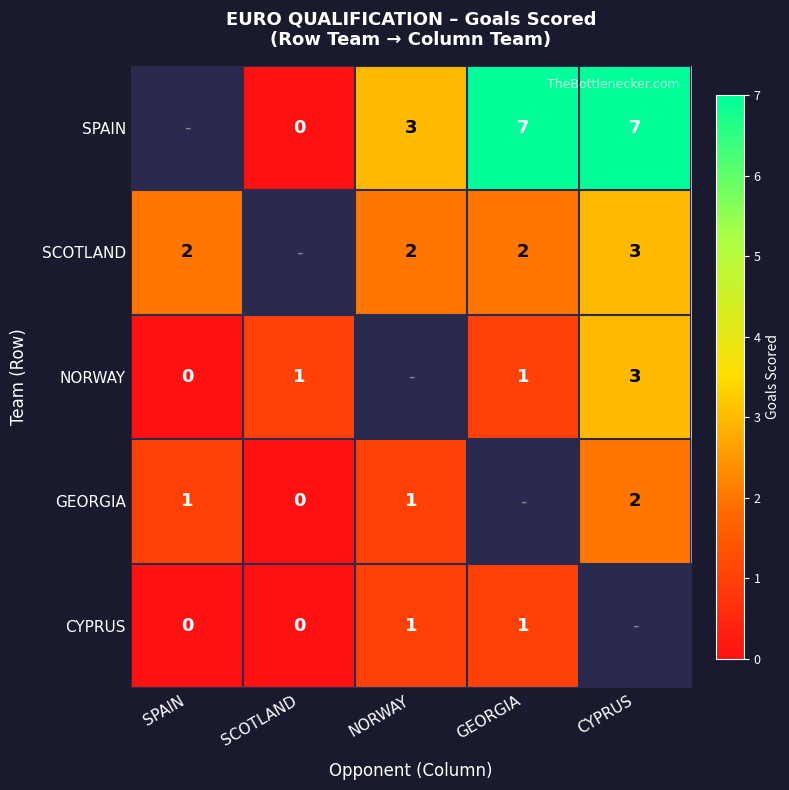

What is the sum of the SPAIN values at GEORGIA and SCOTLAND?

7